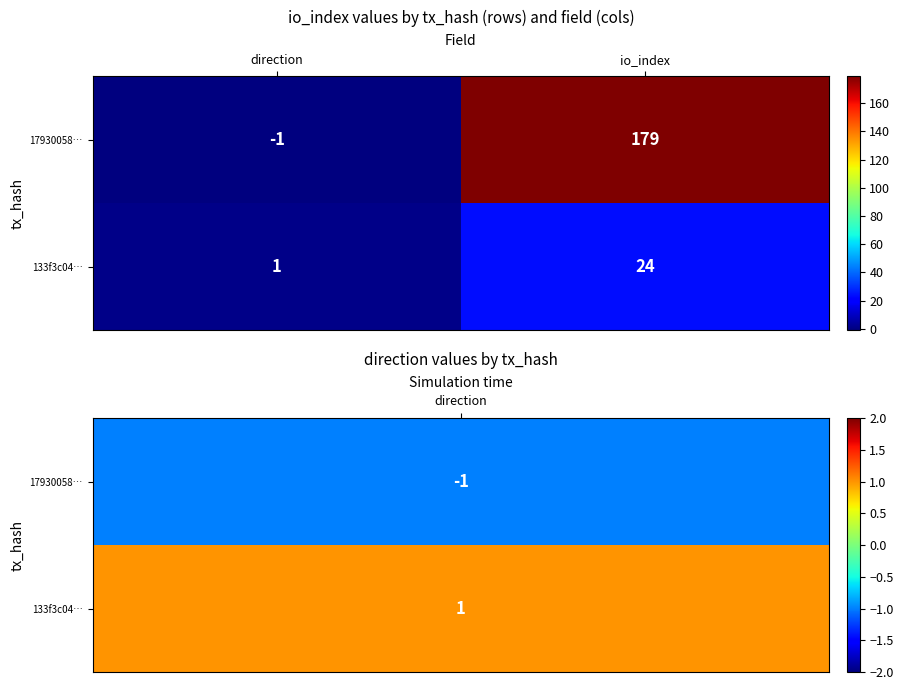

What is the sum of the 17930058… values at io_index and direction?

178